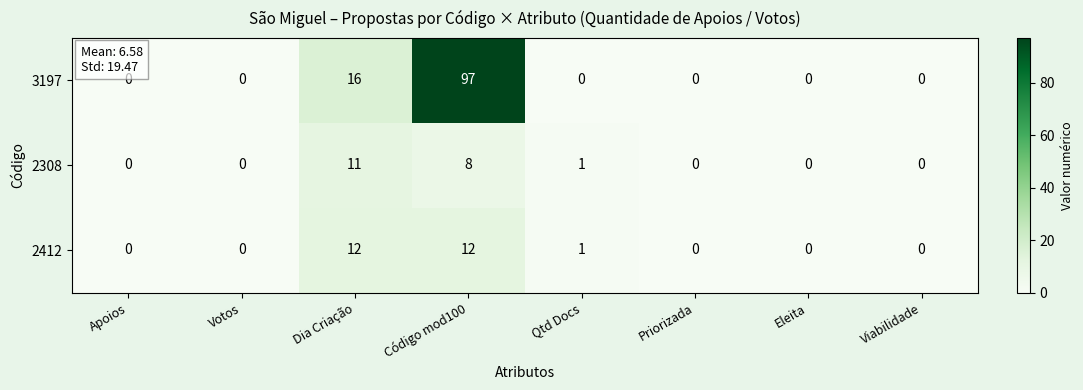

What is the difference between the highest and lowest values at Dia Criação?

5